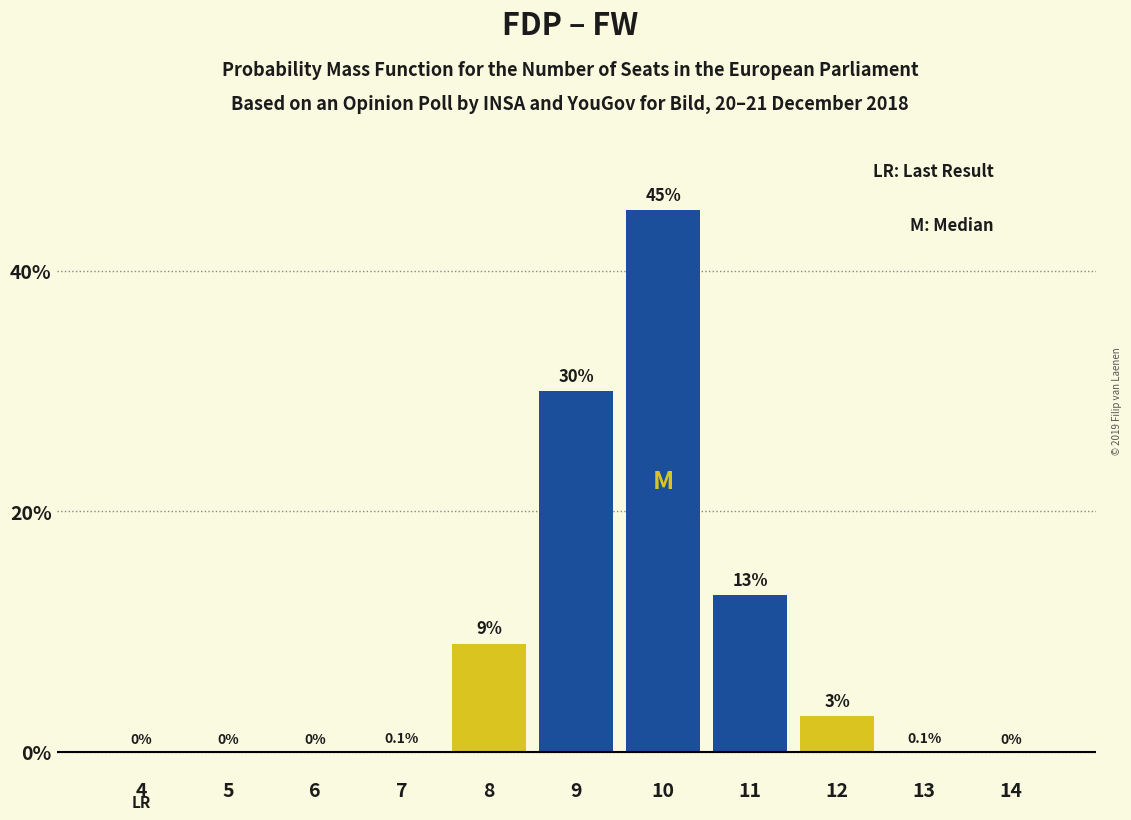

Where is the data nearest to the value 22?

9